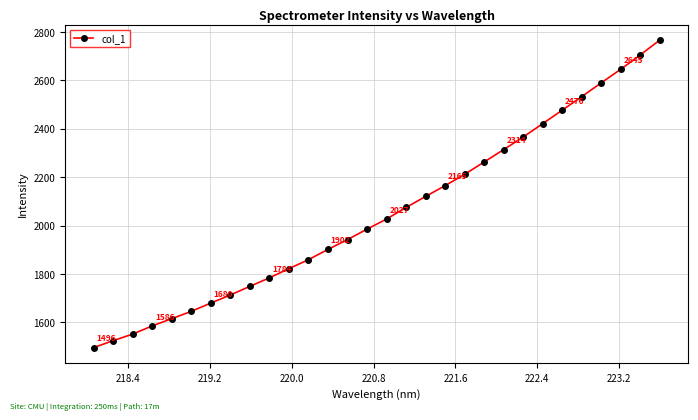

What is the difference between the second highest and second lowest values?

1179.7